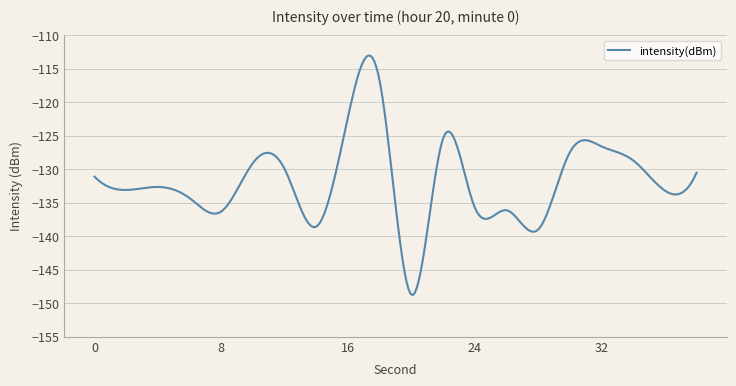

What is the difference between the maximum and minimum values?

35.7